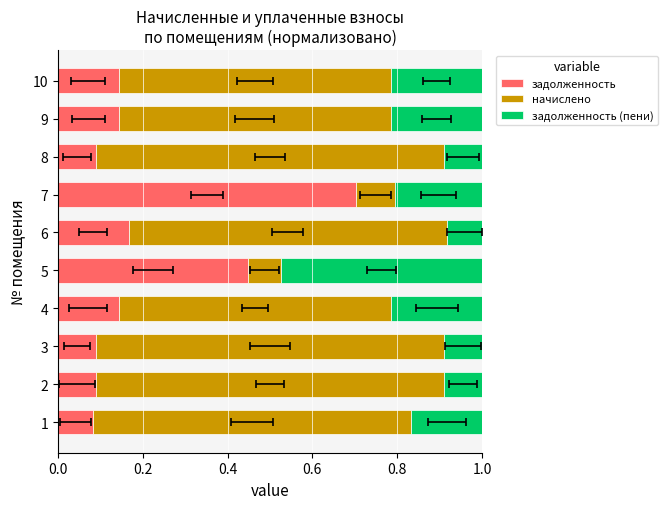

True or false: задолженность (пени) has a value of 0.2 at 1.

False